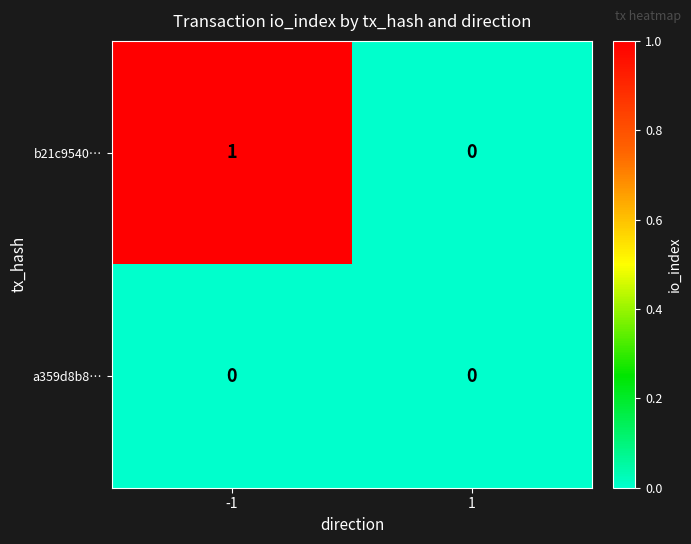

List the series in order of their overall mean, lowest first.

a359d8b8…, b21c9540…